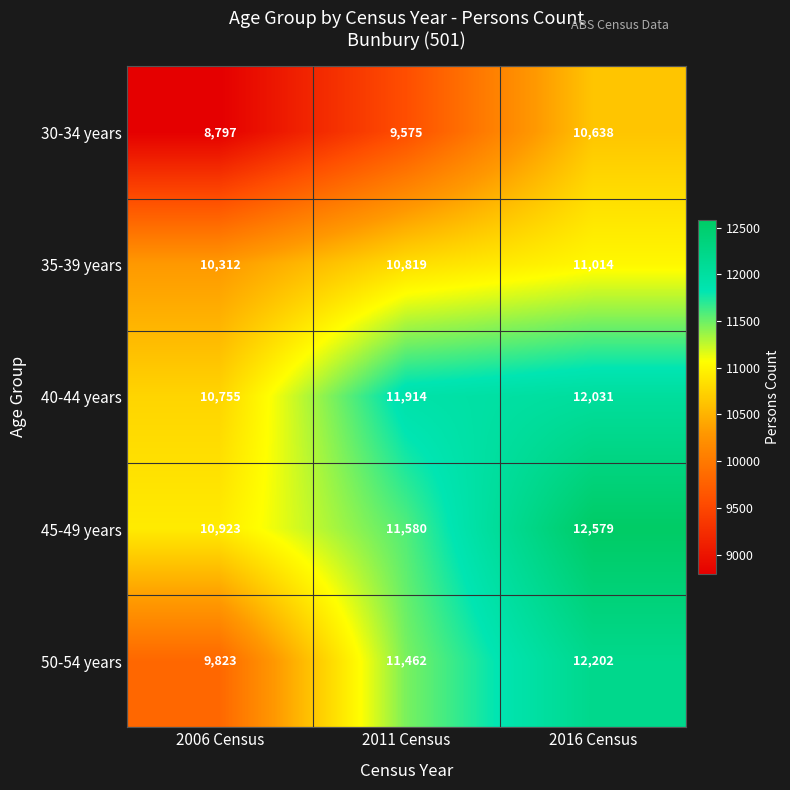

What value does the 40-44 years series have at 2016 Census, to the nearest 50?

12050